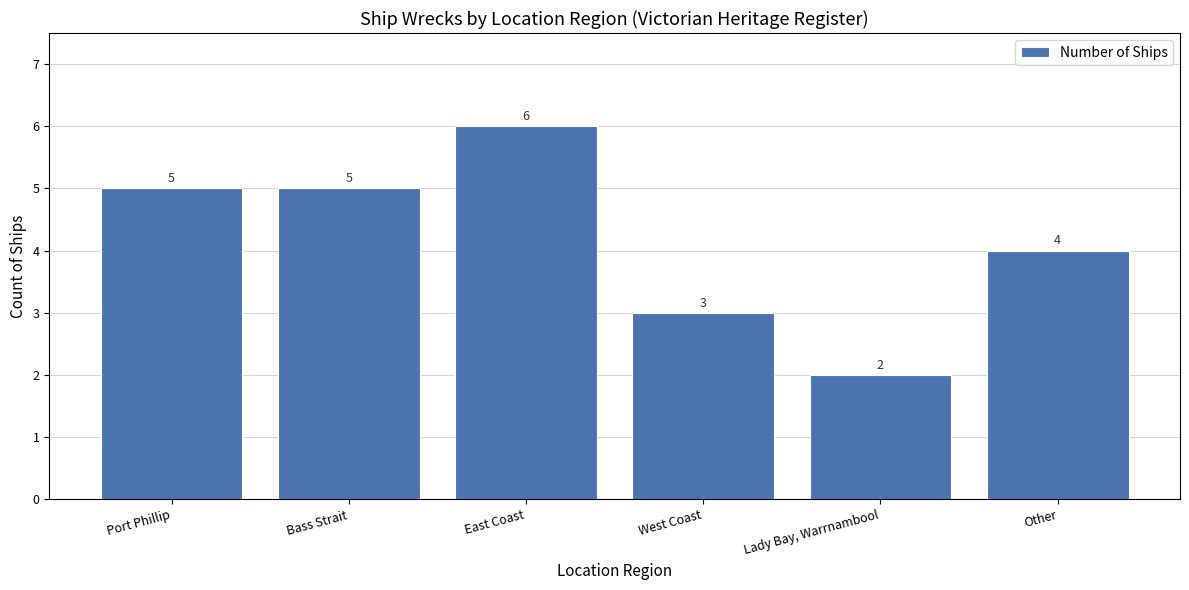

What position from the left is Other?

6